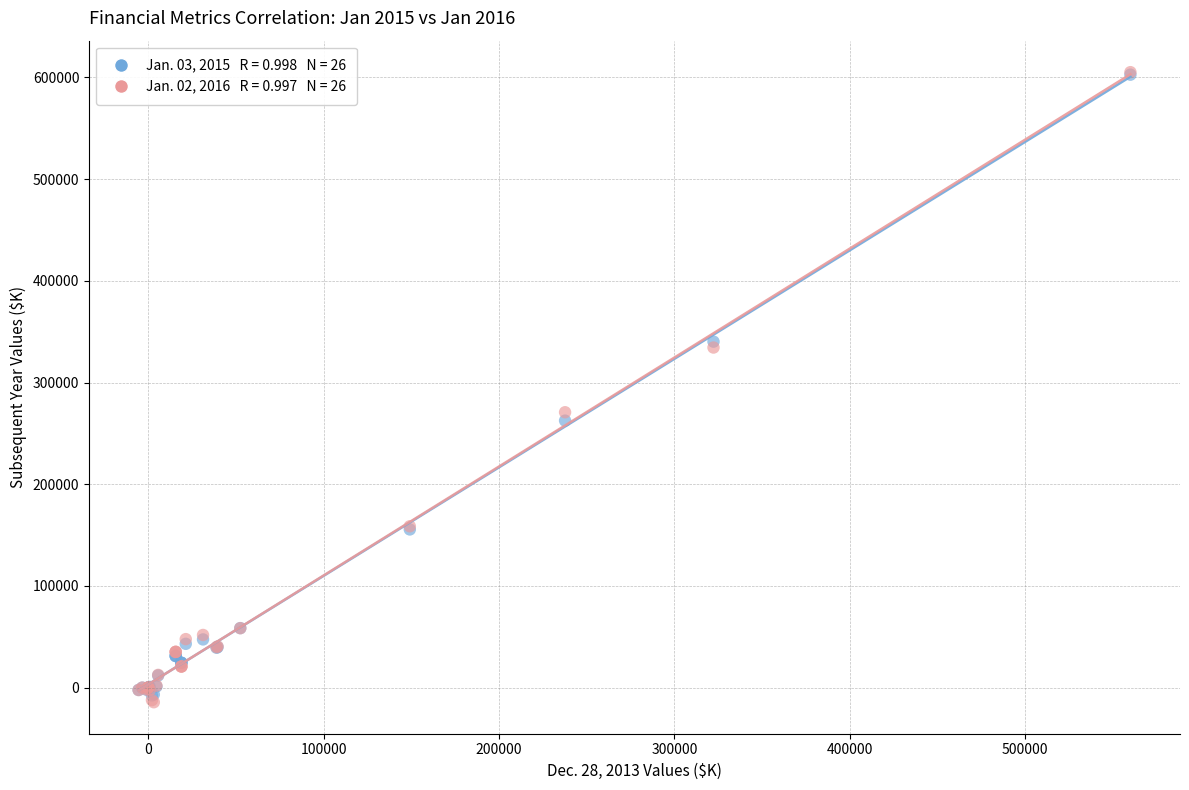

Across all series, what Y value is closest to 295393?

270756.0